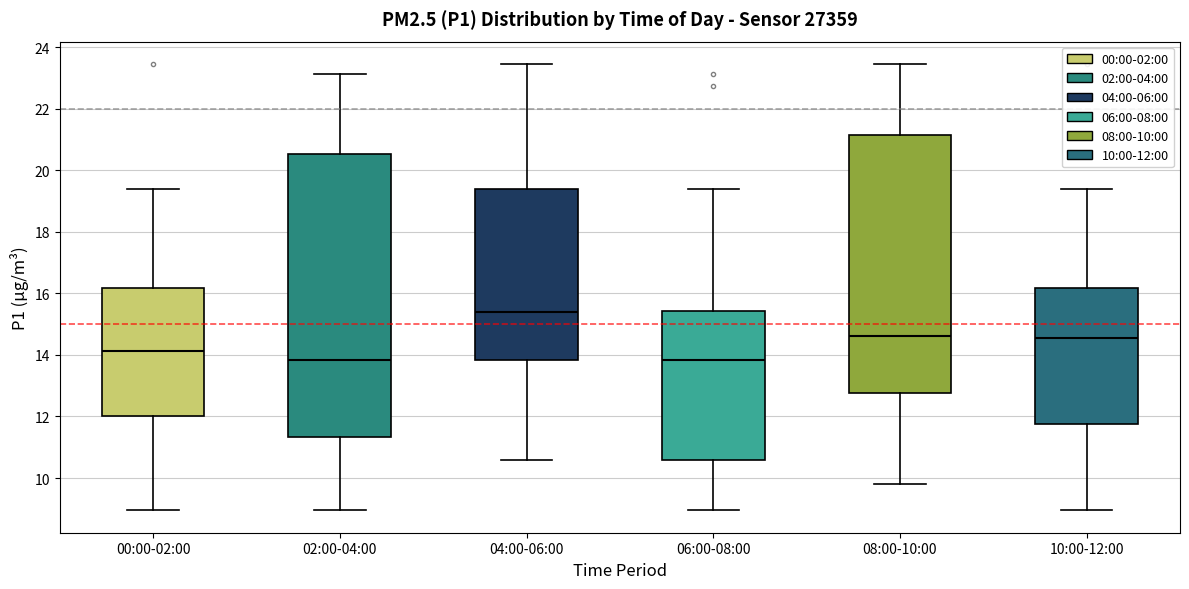

Reading left to right, transcribe this box plot: for each box, give where its median line is, the range the box spans, and where its two whiskers end, as read against the y-axis. The values are not printed on the chart, so give them approximately, as read against the axis.

00:00-02:00: median 14.2, box 12.0 to 16.2, whiskers 9.0 to 19.4
02:00-04:00: median 13.8, box 11.4 to 20.6, whiskers 9.0 to 23.2
04:00-06:00: median 15.4, box 13.8 to 19.4, whiskers 10.6 to 23.4
06:00-08:00: median 13.8, box 10.6 to 15.4, whiskers 9.0 to 19.4
08:00-10:00: median 14.6, box 12.8 to 21.2, whiskers 9.8 to 23.4
10:00-12:00: median 14.6, box 11.8 to 16.2, whiskers 9.0 to 19.4